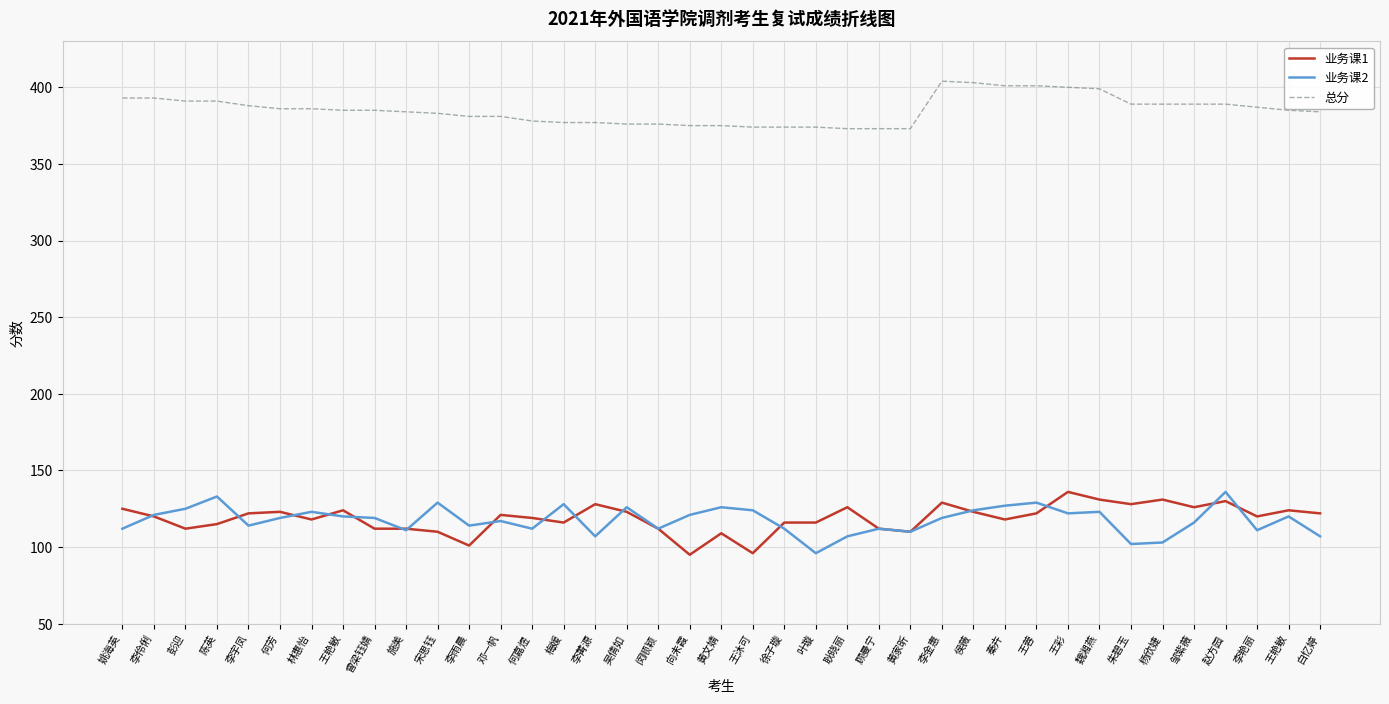

At which label is 业务课2 closest to 116?

邹紫薇